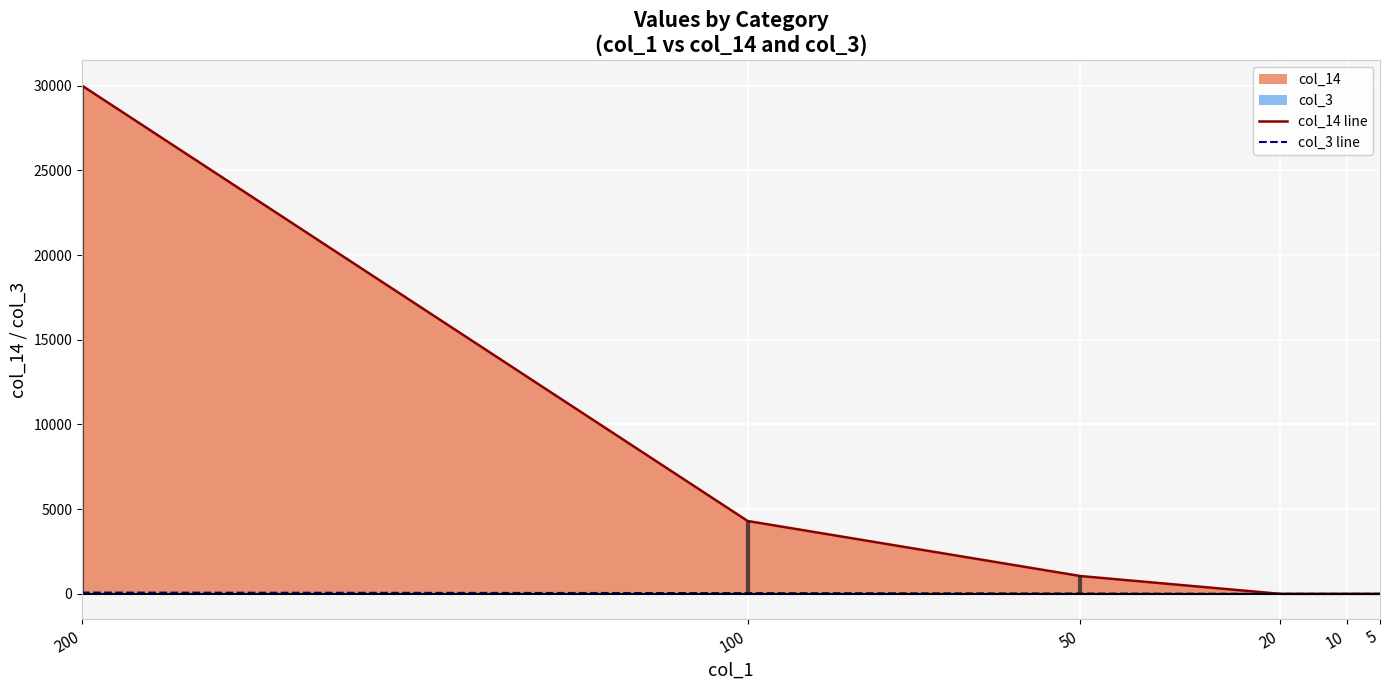

Which category has the highest value in the col_14 line series?

200